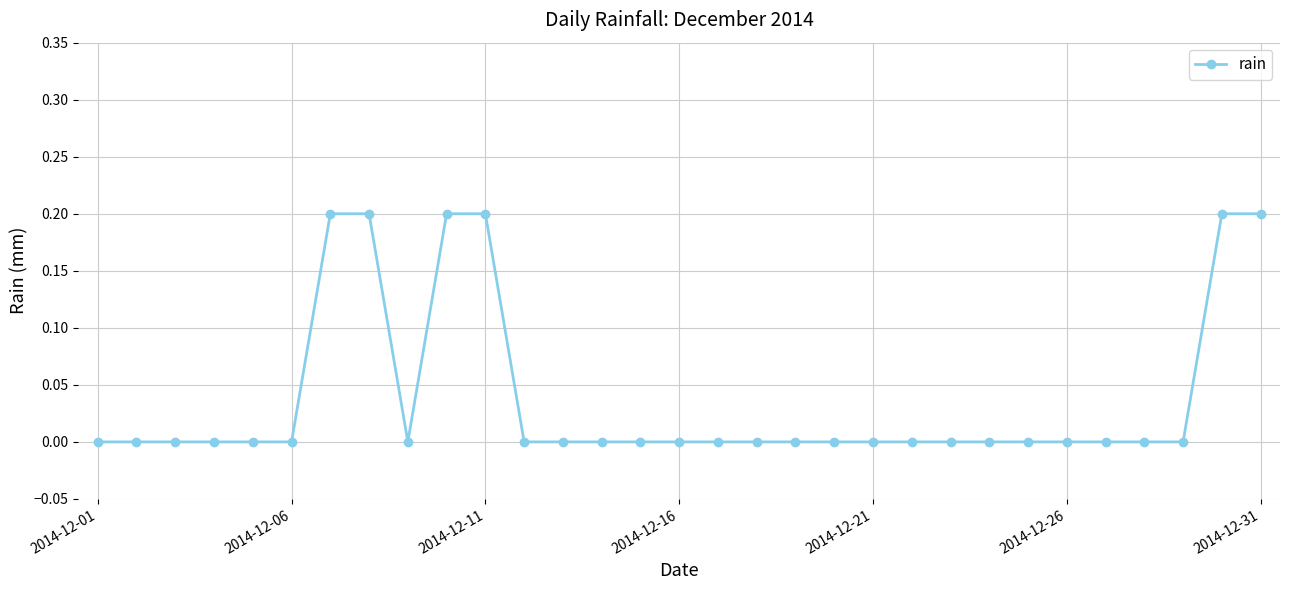

What is the sum of all values?

1.2